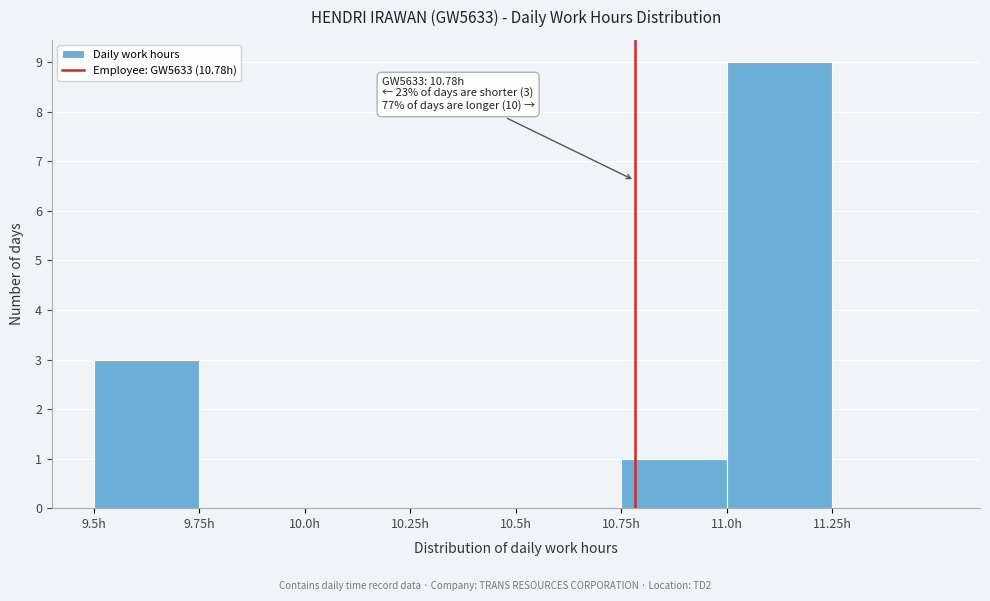

Which range on the x-axis has the tallest bar?

11.00 to 11.25